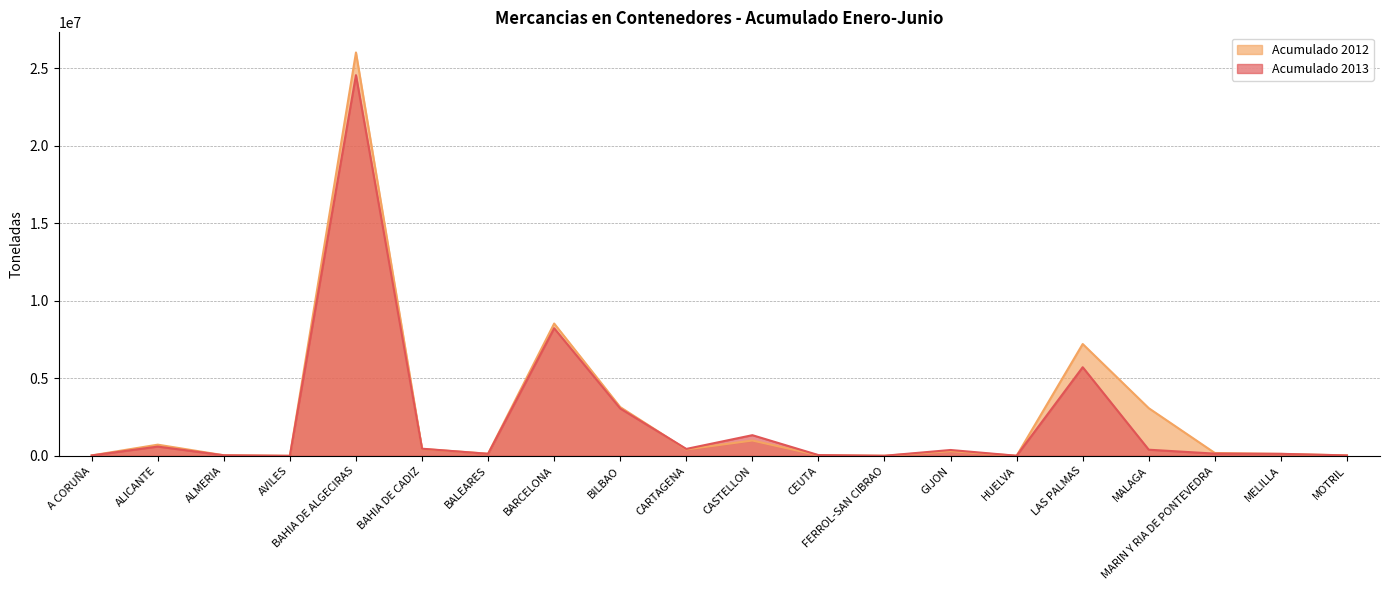

Which has a higher value, BILBAO or ALICANTE?

BILBAO